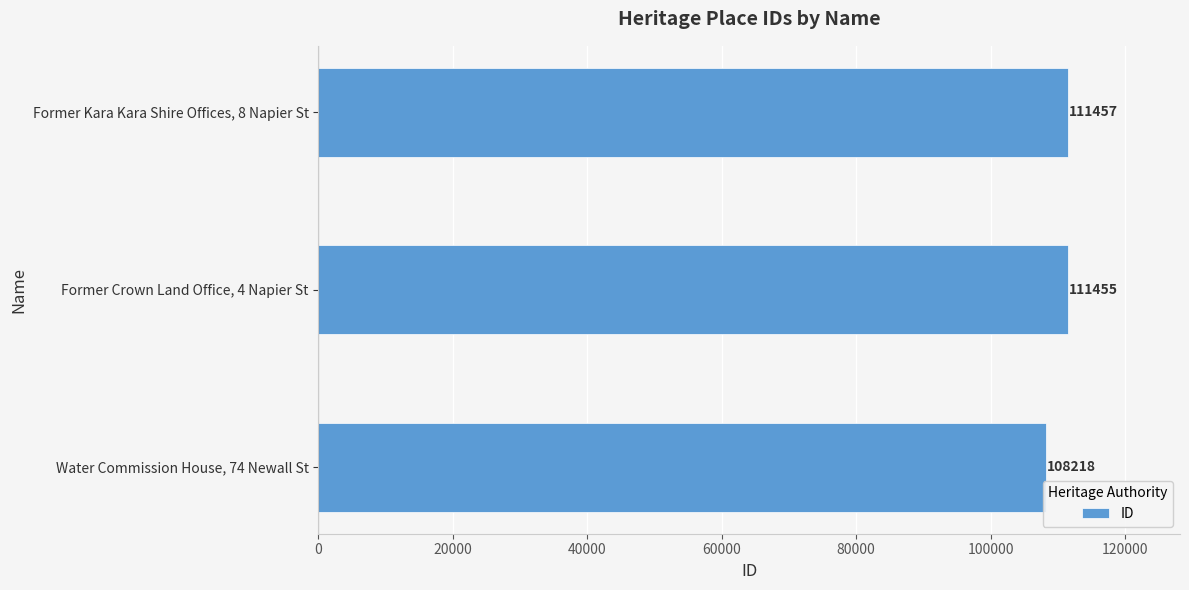

Is it true that the value at Water Commission House, 74 Newall St is 108218?

True